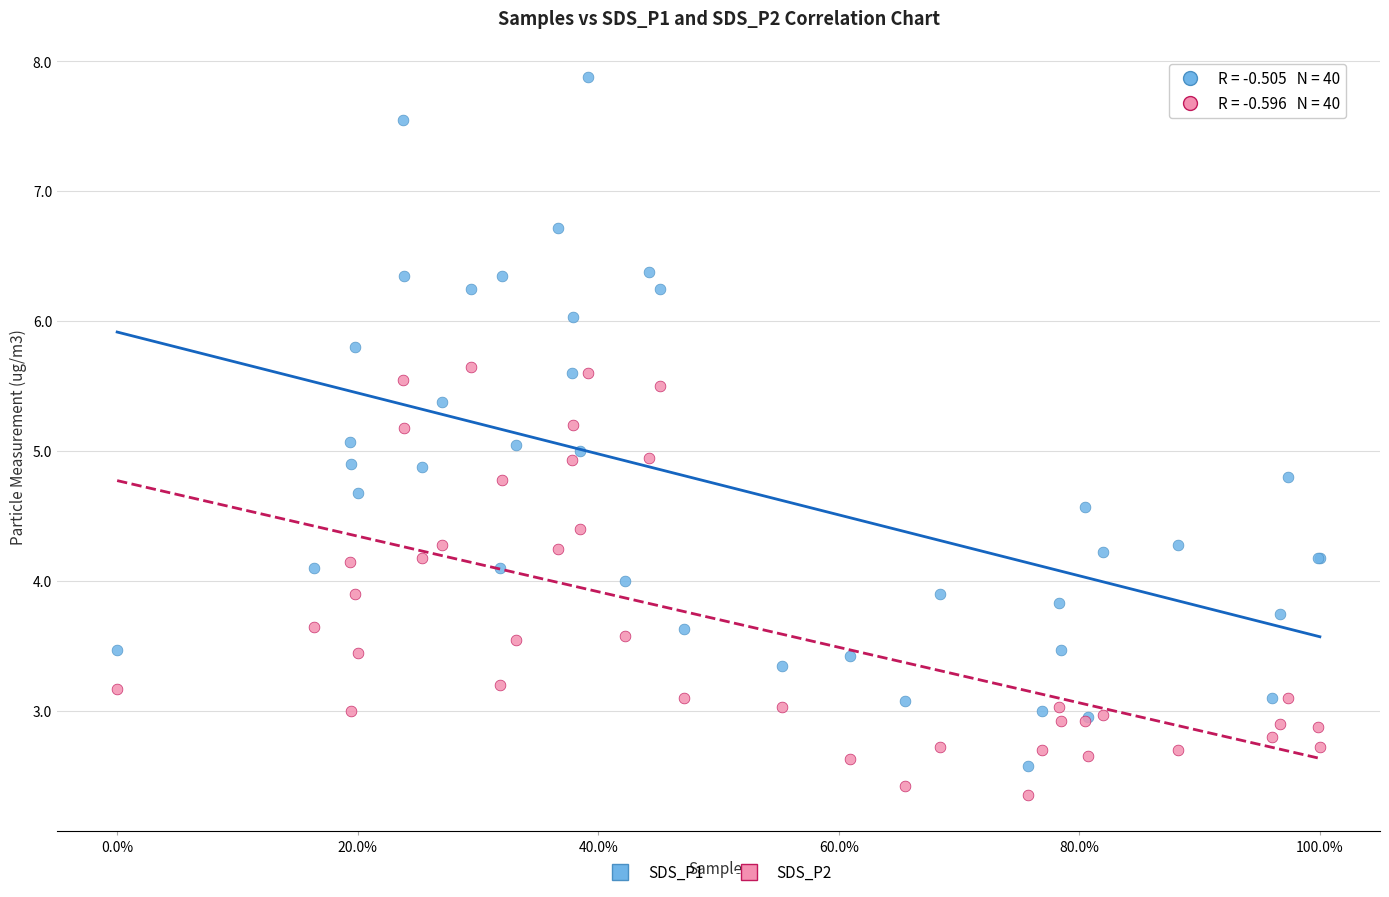

Which series contains the highest Y value?

SDS_P1